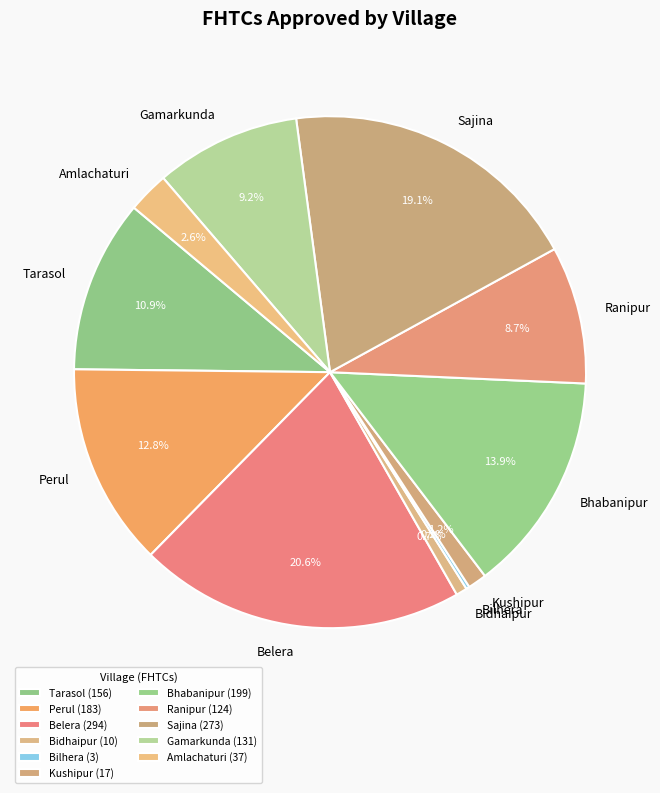

Is there a majority slice in this chart?

No